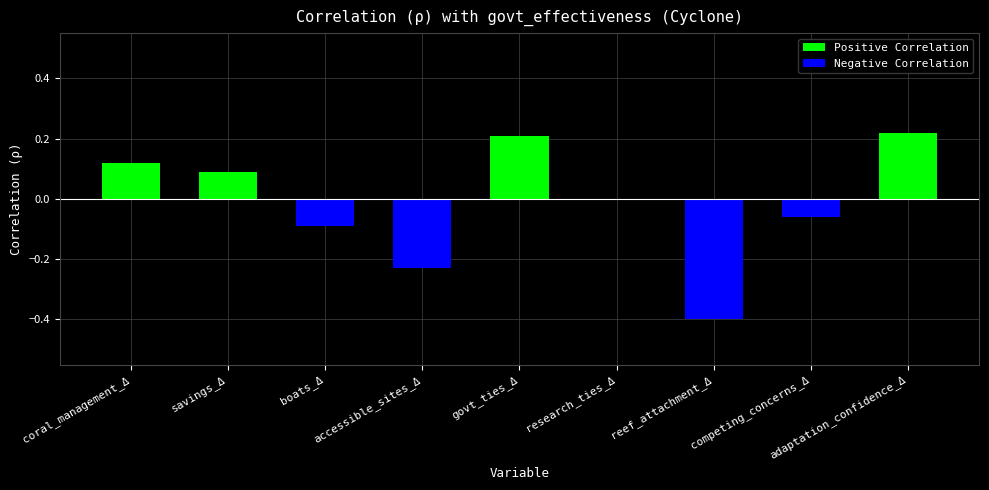

What are all the series names shown in the legend?

Positive Correlation, Negative Correlation